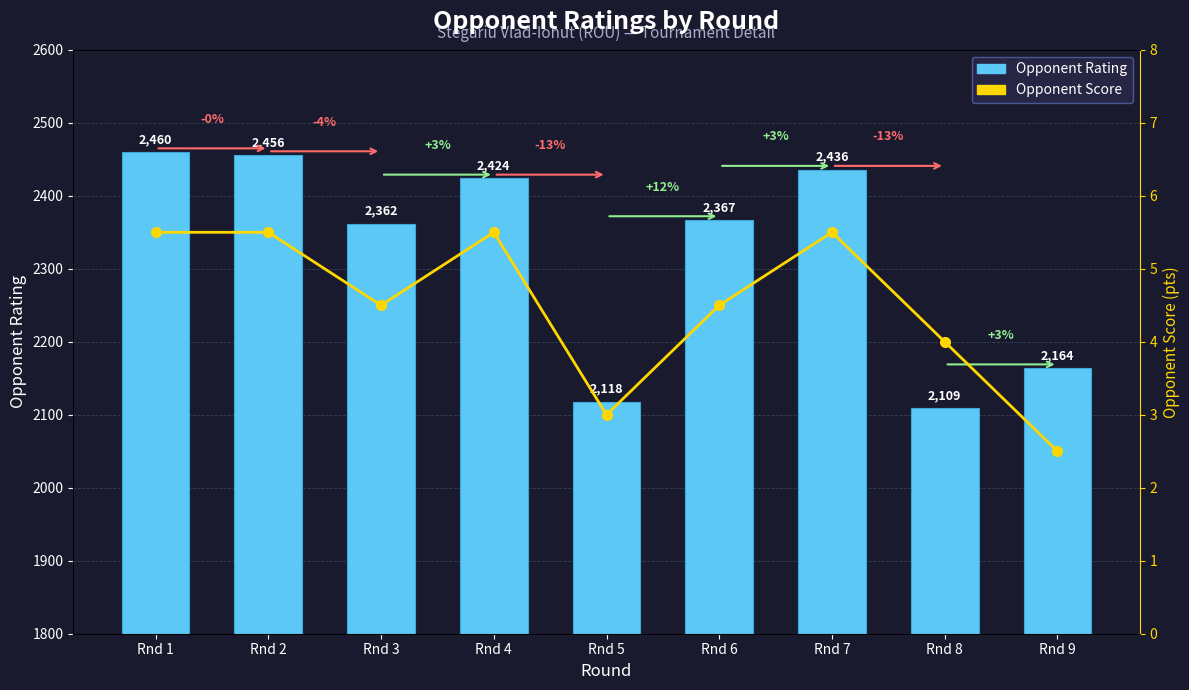

Reading left to right, extract all data points from this chart.

Opponent Rating: 2460.0	2456.0	2362.0	2424.0	2118.0	2367.0	2436.0	2109.0	2164.0
Opponent Score: 5.5	5.5	4.5	5.5	3.0	4.5	5.5	4.0	2.5